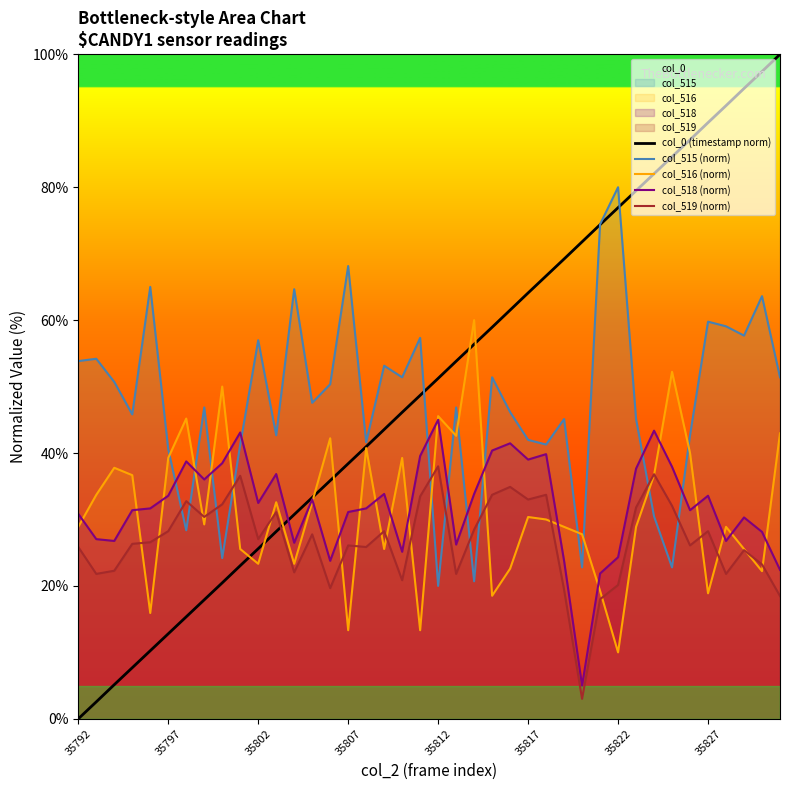

Which label corresponds to the smallest value in the chart?

35792